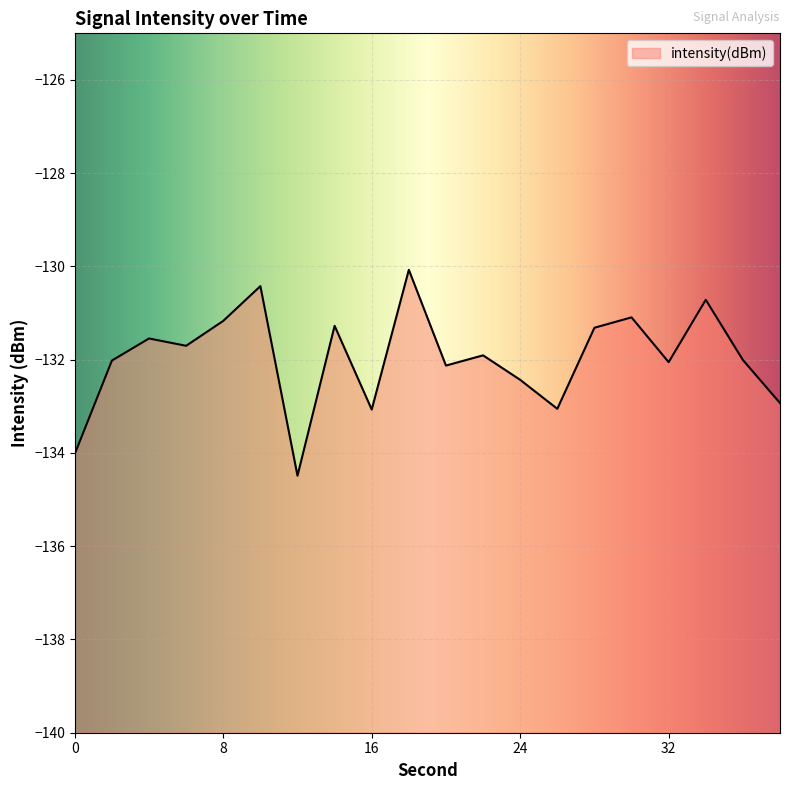

What is the difference between the values at 26 and 6?

1.4